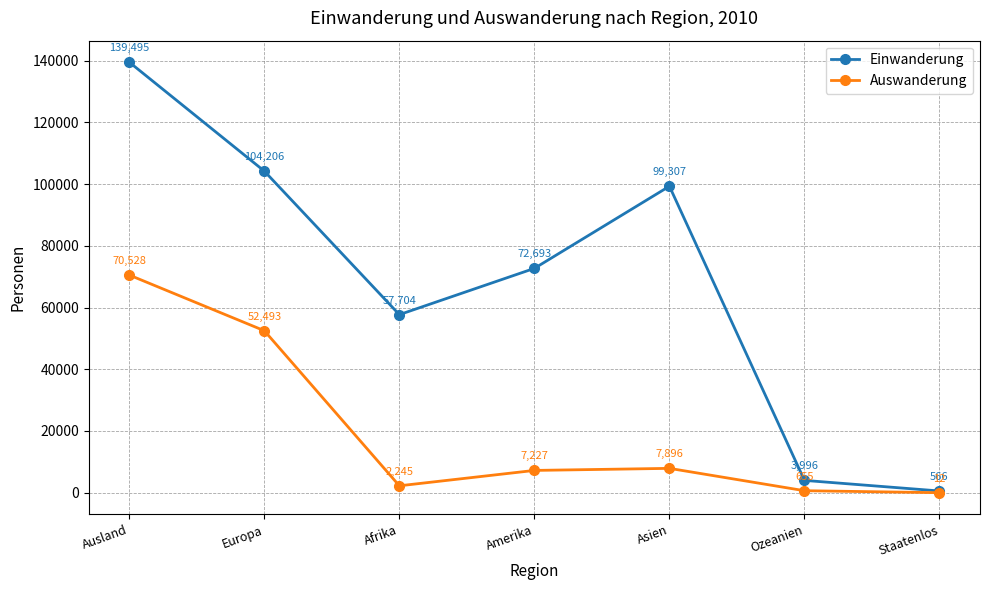

Which series has the largest range (max minus min)?

Einwanderung